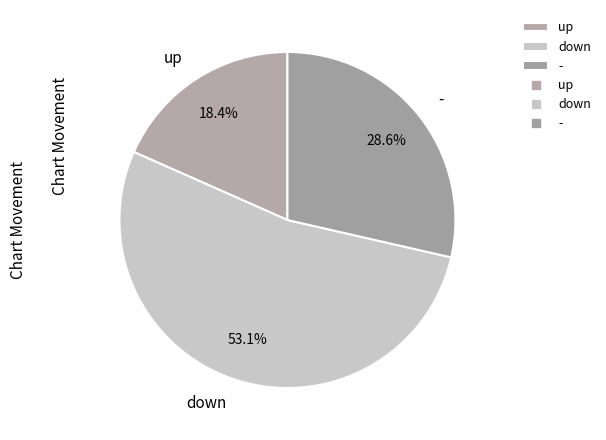

To the nearest percent, what is the difference between the down and up slice percentages?

35%